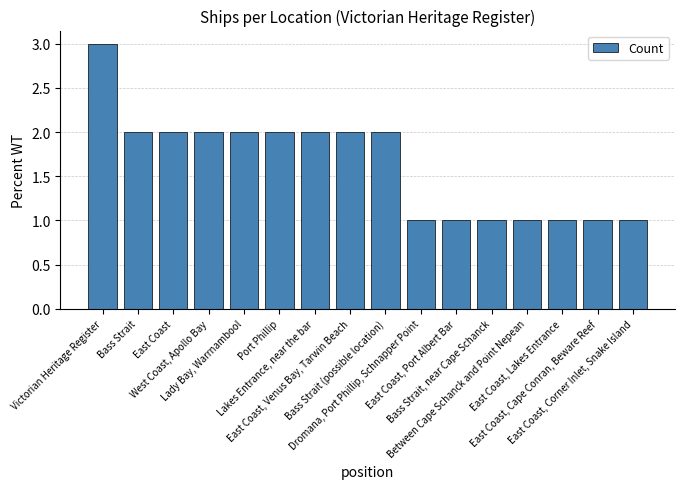

The chart shows a value of 0 at Dromana, Port Phillip, Schnapper Point. True or false?

False